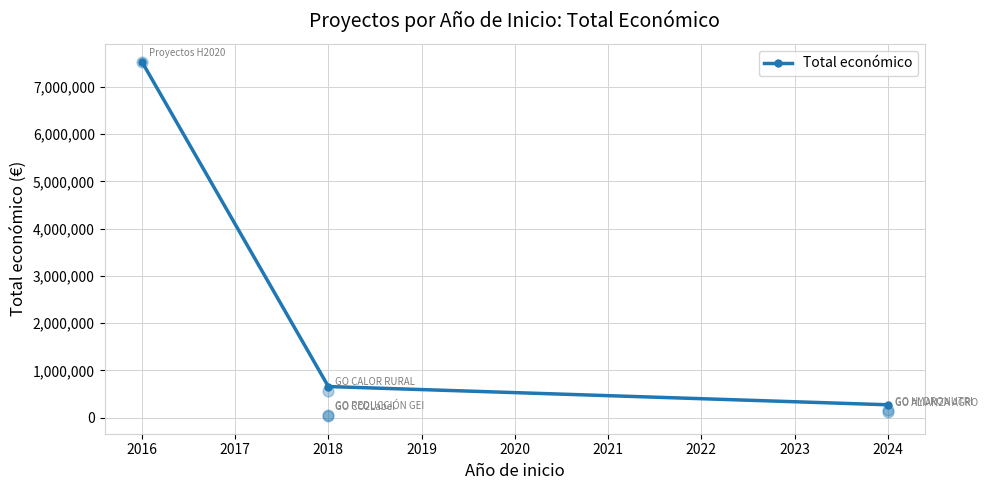

What is the lowest value of the Total económico series?

270000